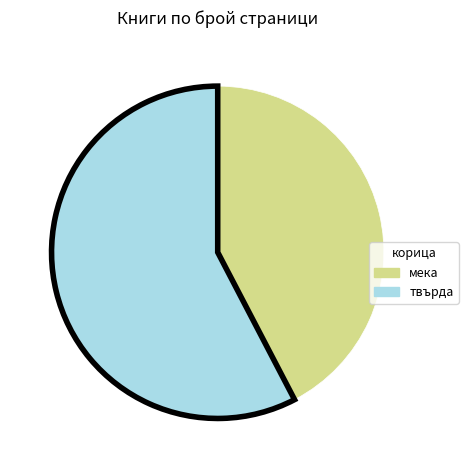

True or false: твърда accounts for 58% of the total.

True